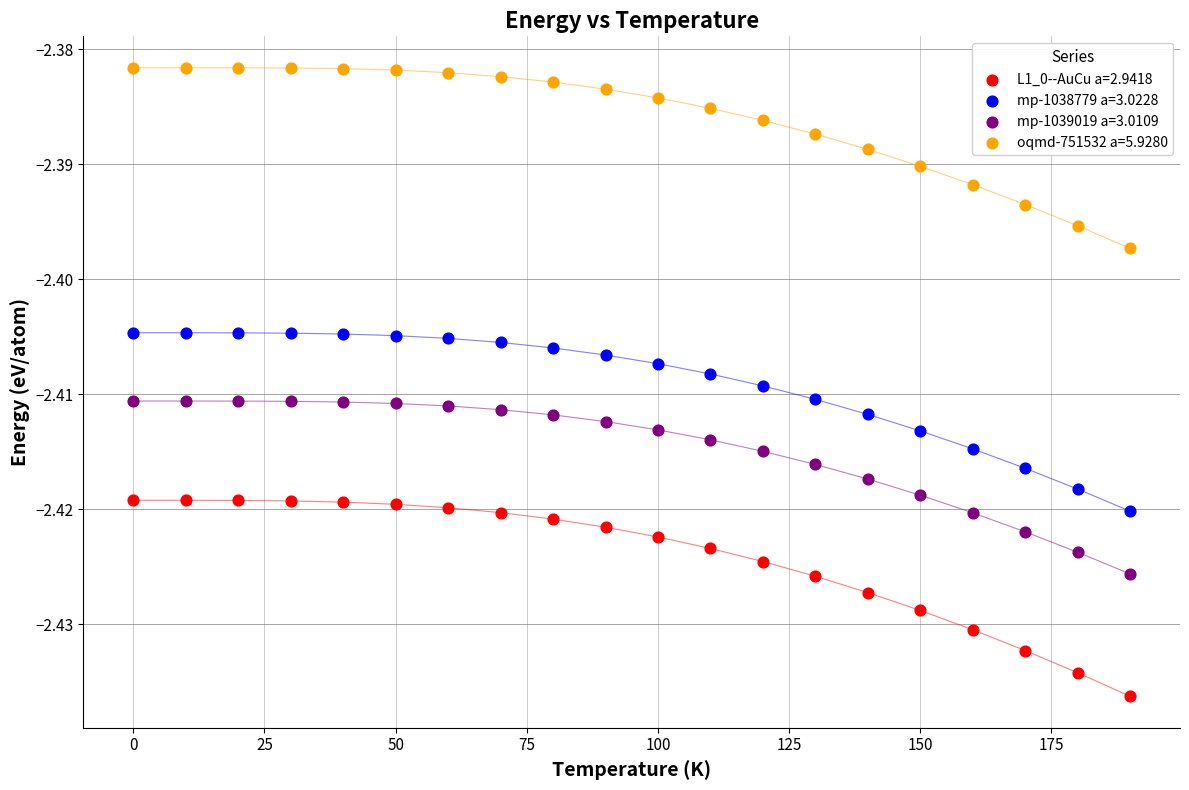

Across all data points, what is the range of X values (max minus min)?

190.0